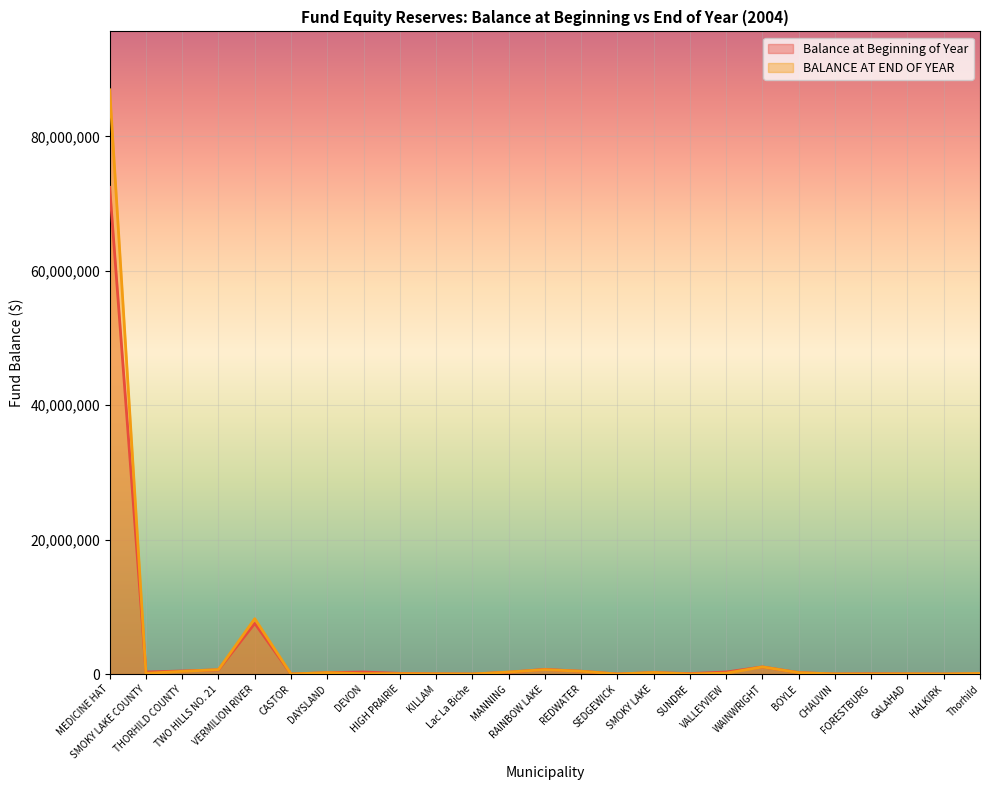

Between MEDICINE HAT and TWO HILLS NO. 21, which is larger?

MEDICINE HAT